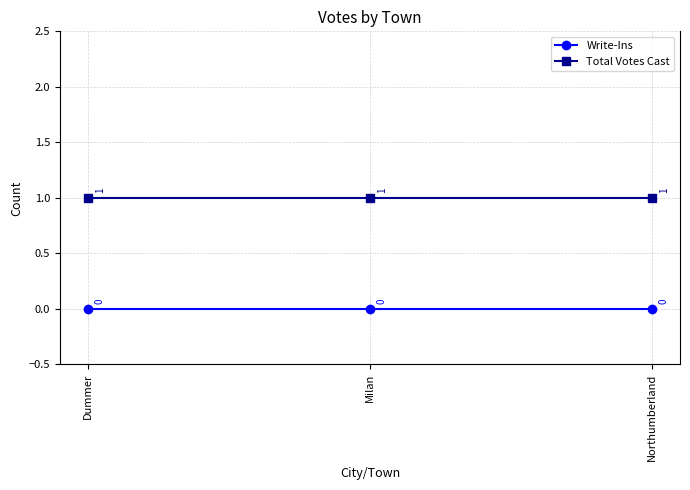

Reading left to right, what are all the values shown in this chart?

Write-Ins: Dummer=0	Milan=0	Northumberland=0
Total Votes Cast: Dummer=1	Milan=1	Northumberland=1